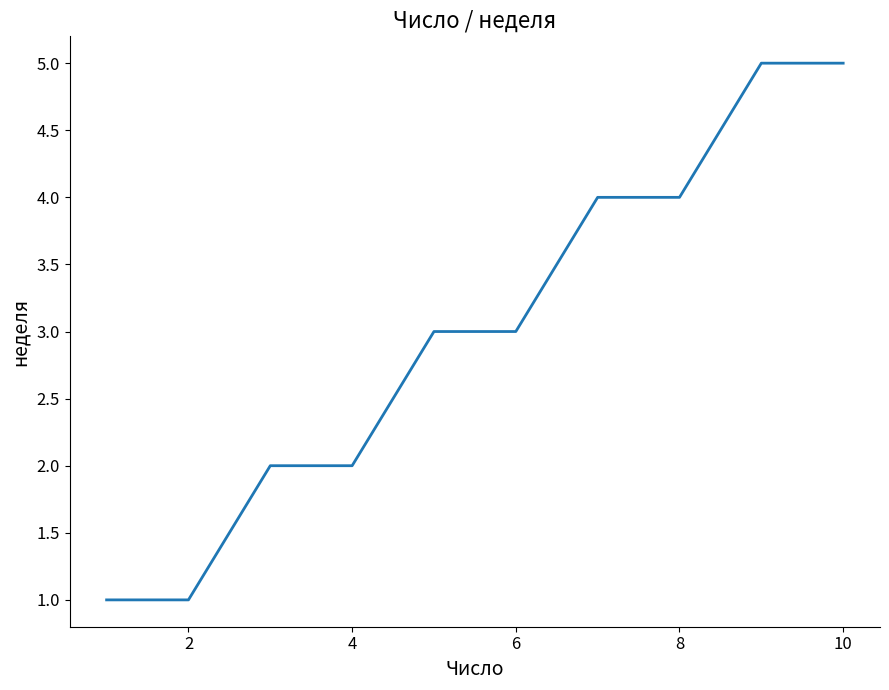

What is the difference between the maximum and minimum values?

4